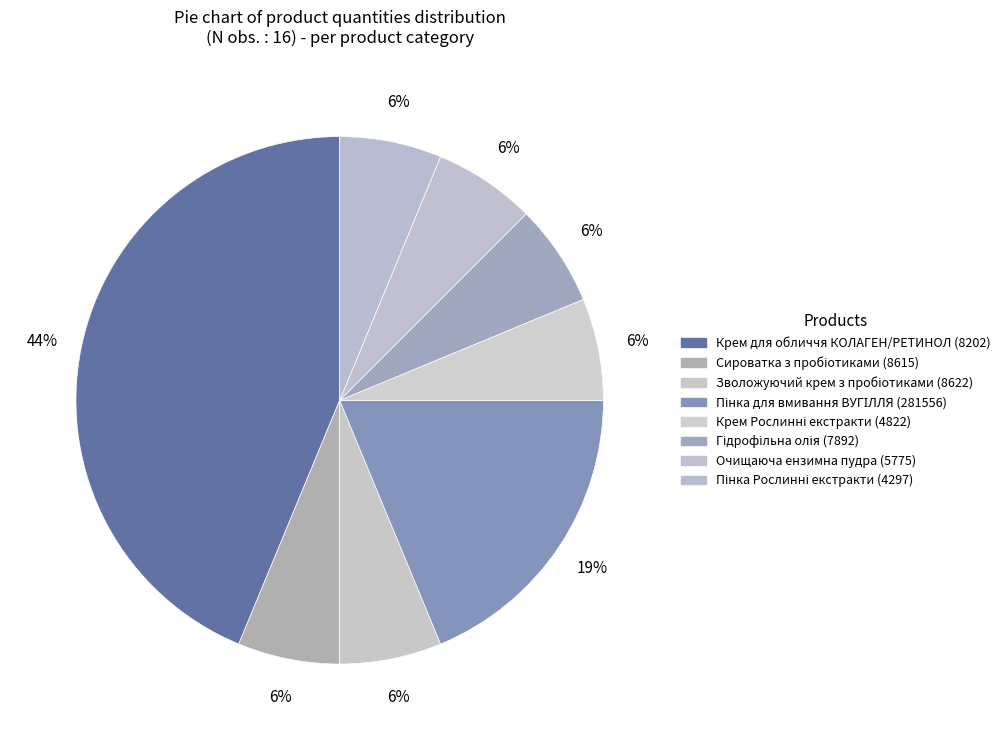

True or false: Зволожуючий крем з пробіотиками (8622) accounts for 20% of the total.

False